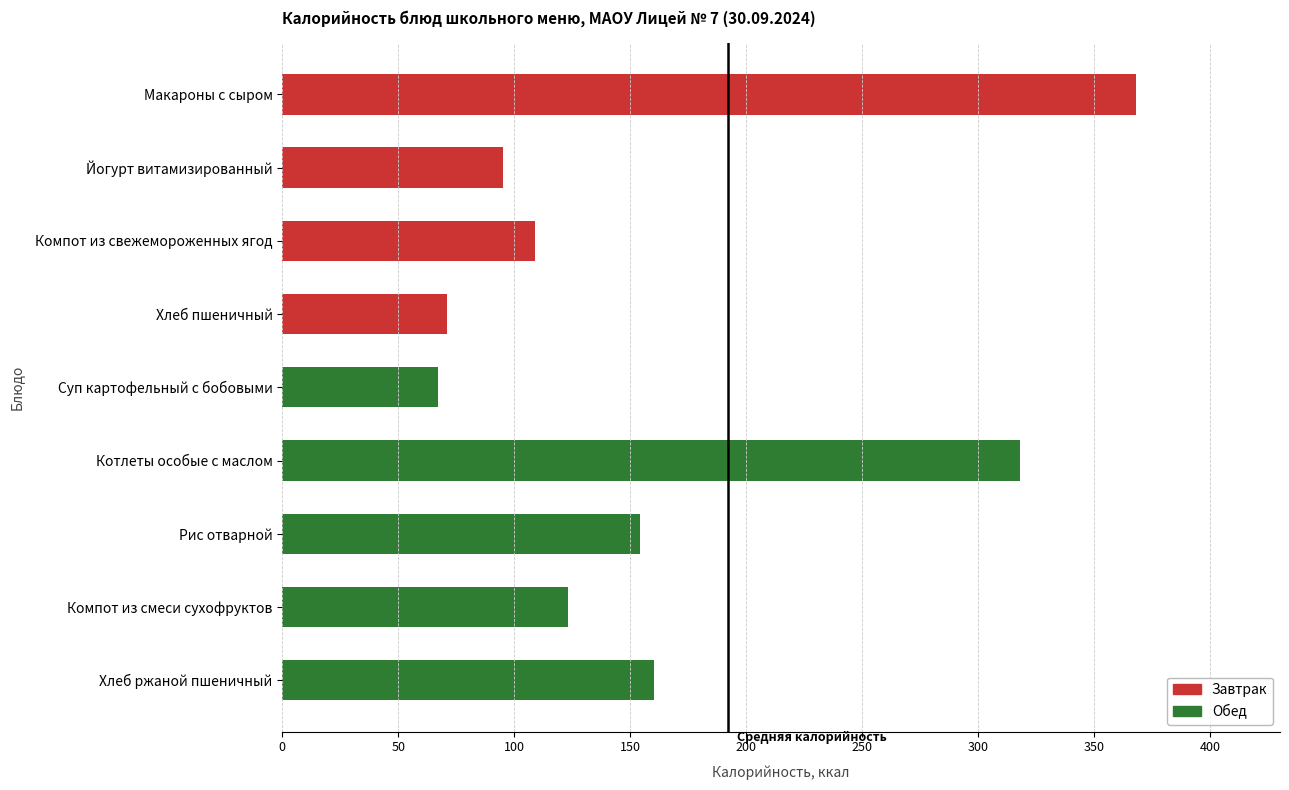

Where is the data nearest to the value 217?

Хлеб ржаной пшеничный